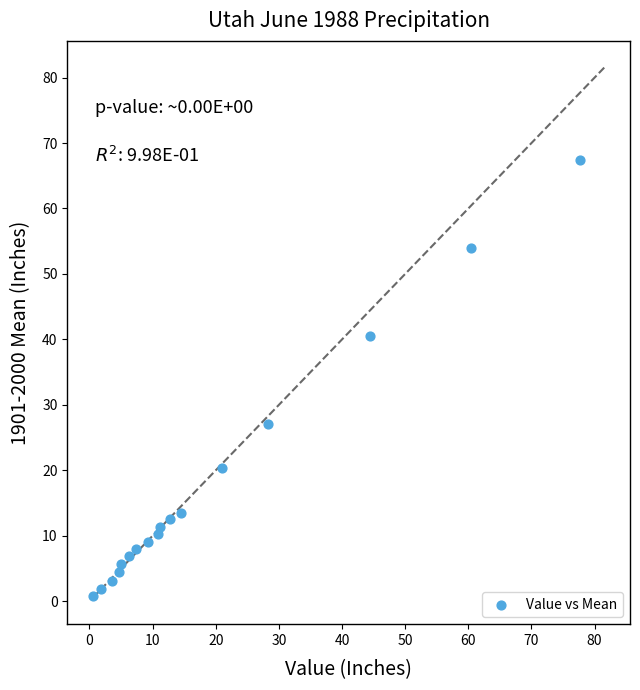

What is the range of Y values (max minus min)?

66.7